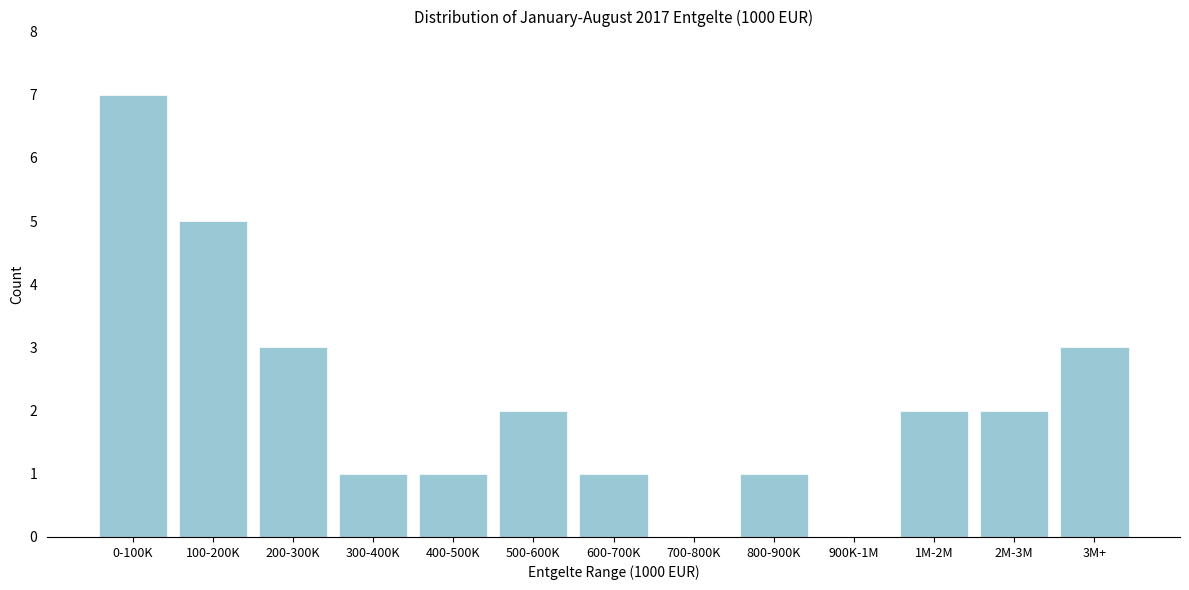

Reading right to left, what are all the values shown in this chart?

3M+=3	2M-3M=2	1M-2M=2	900K-1M=0	800-900K=1	700-800K=0	600-700K=1	500-600K=2	400-500K=1	300-400K=1	200-300K=3	100-200K=5	0-100K=7